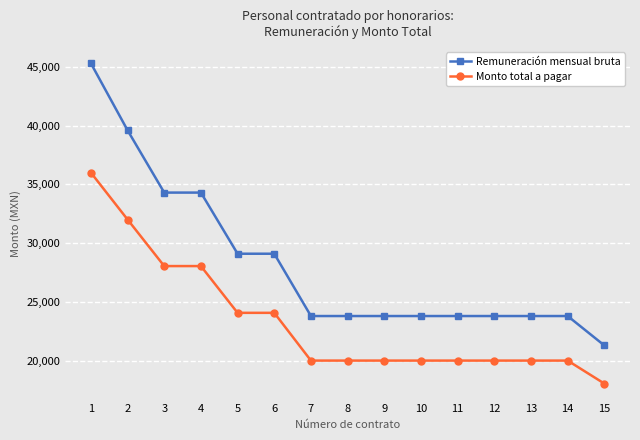

True or false: Monto total a pagar has a value of 7685.2 at 7.

False